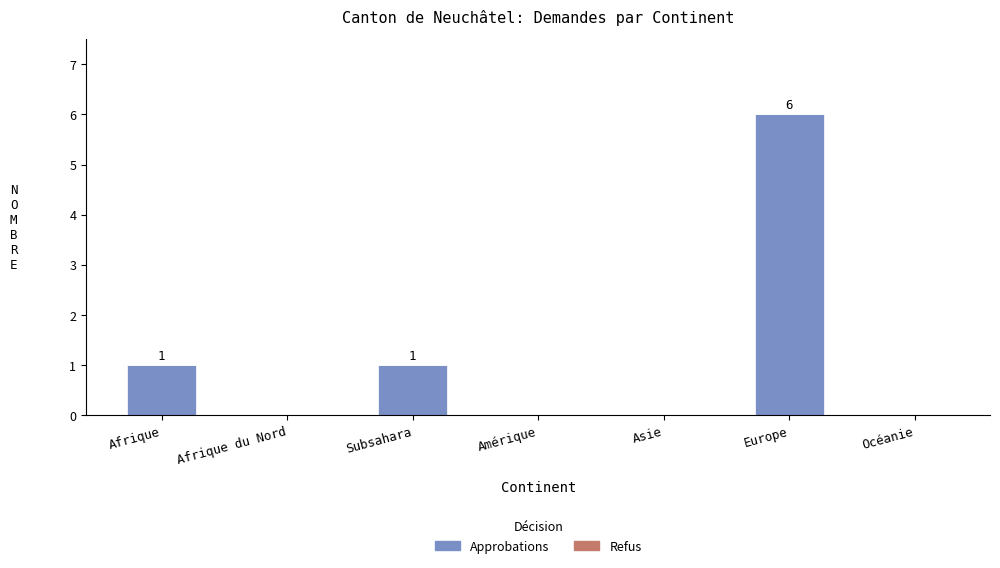

True or false: the data shows -2 at Asie.

False